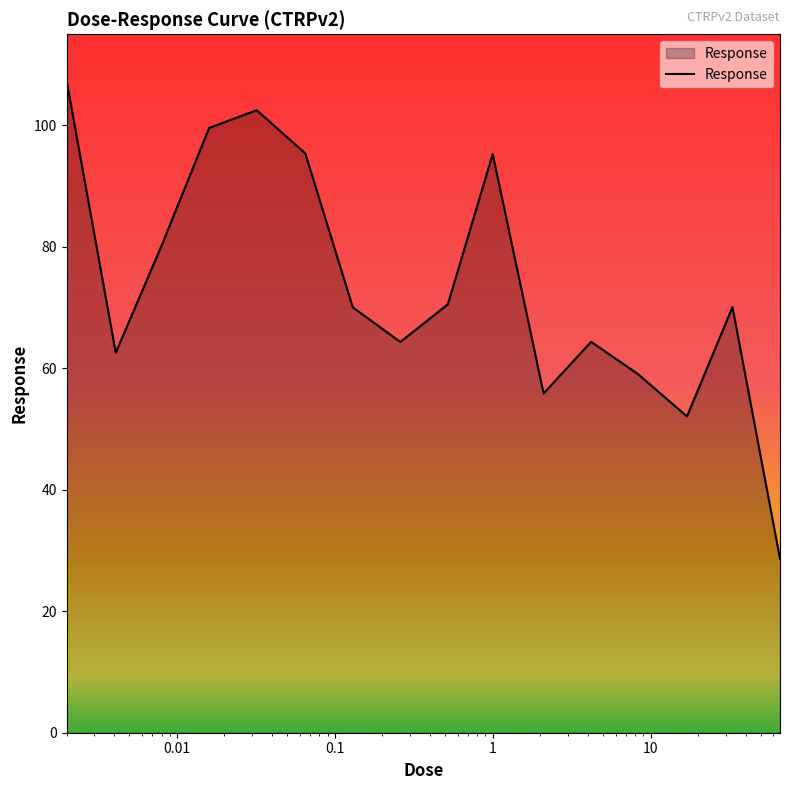

What is the maximum value shown in the chart?

107.4